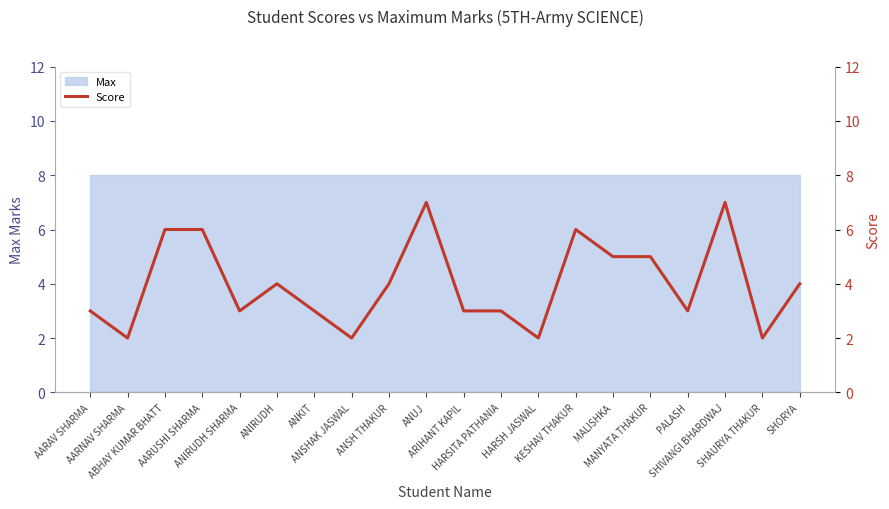

How many interior local peaks (higher than both neighbors) does the data have?

4